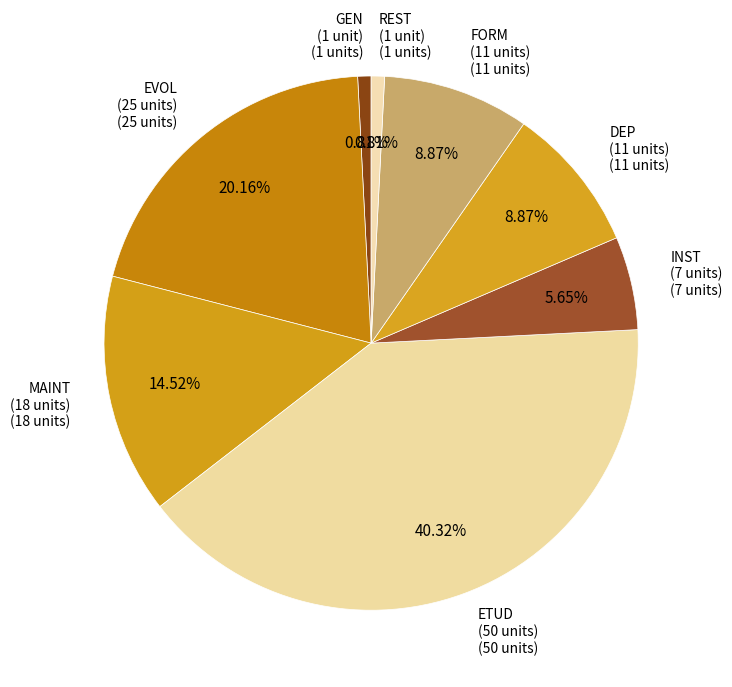

How many segments does this pie chart have?

8